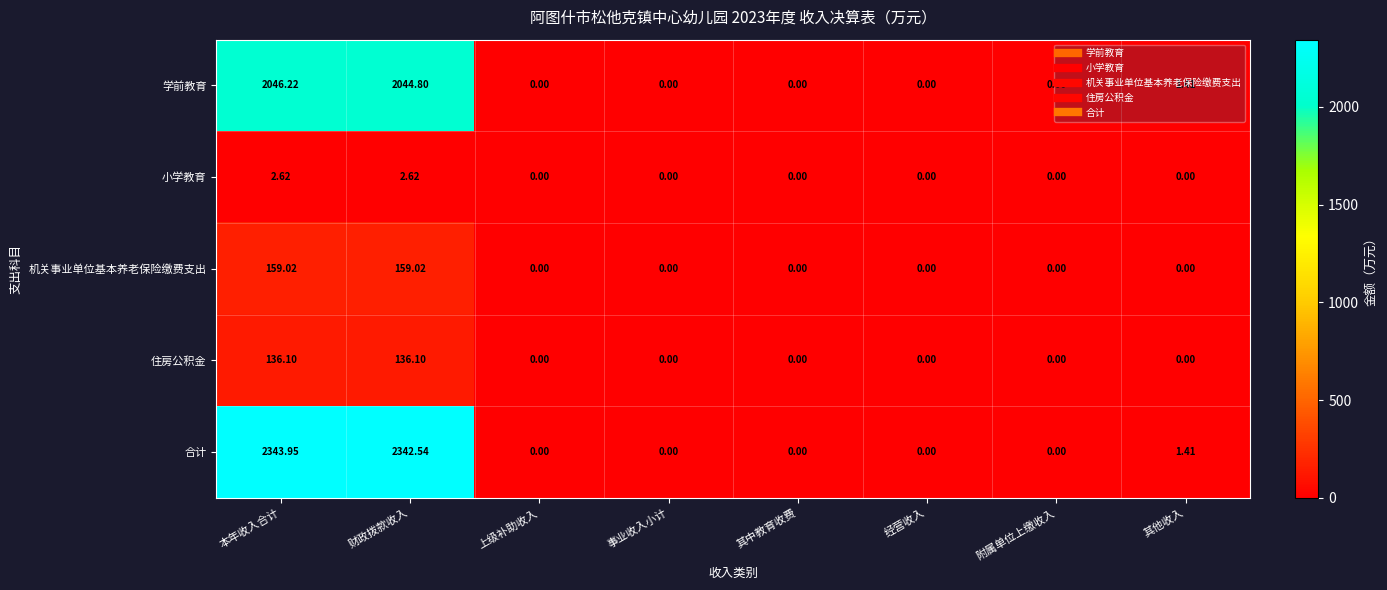

List the series in order of their peak value, highest first.

合计, 学前教育, 机关事业单位基本养老保险缴费支出, 住房公积金, 小学教育